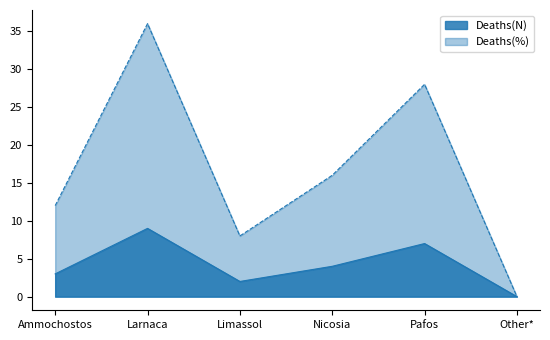

Which series has the widest spread of values?

Deaths(%)